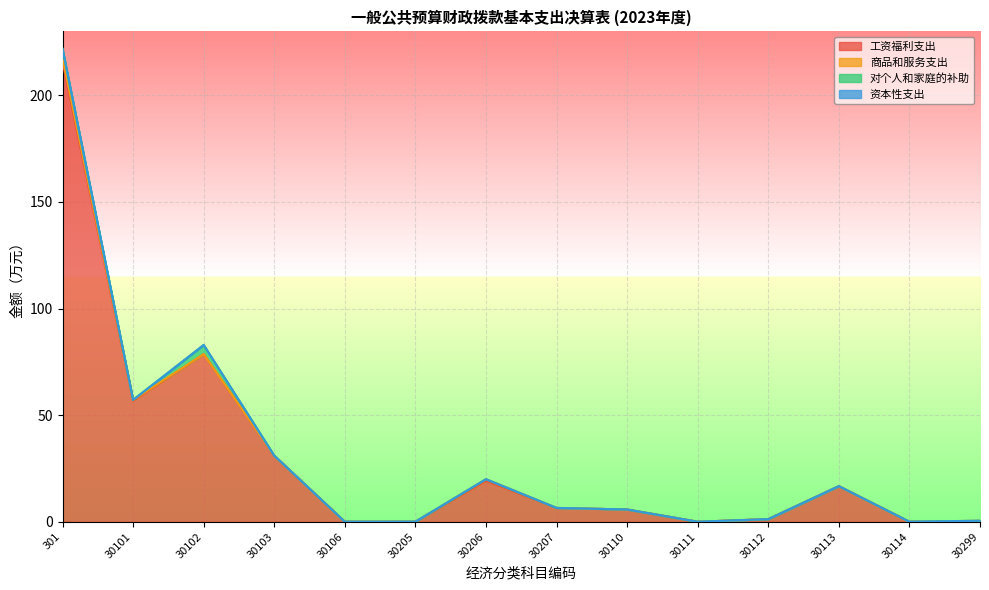

At which label is 对个人和家庭的补助 closest to 2?

30101